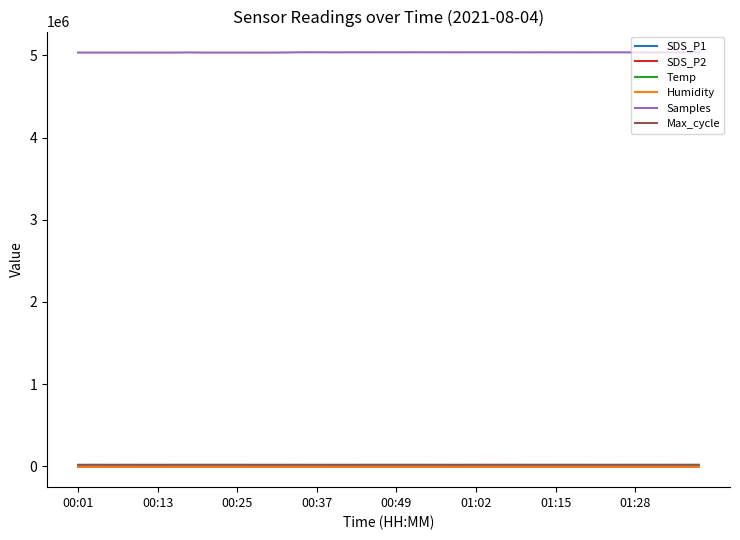

Which series has the largest range (max minus min)?

Samples